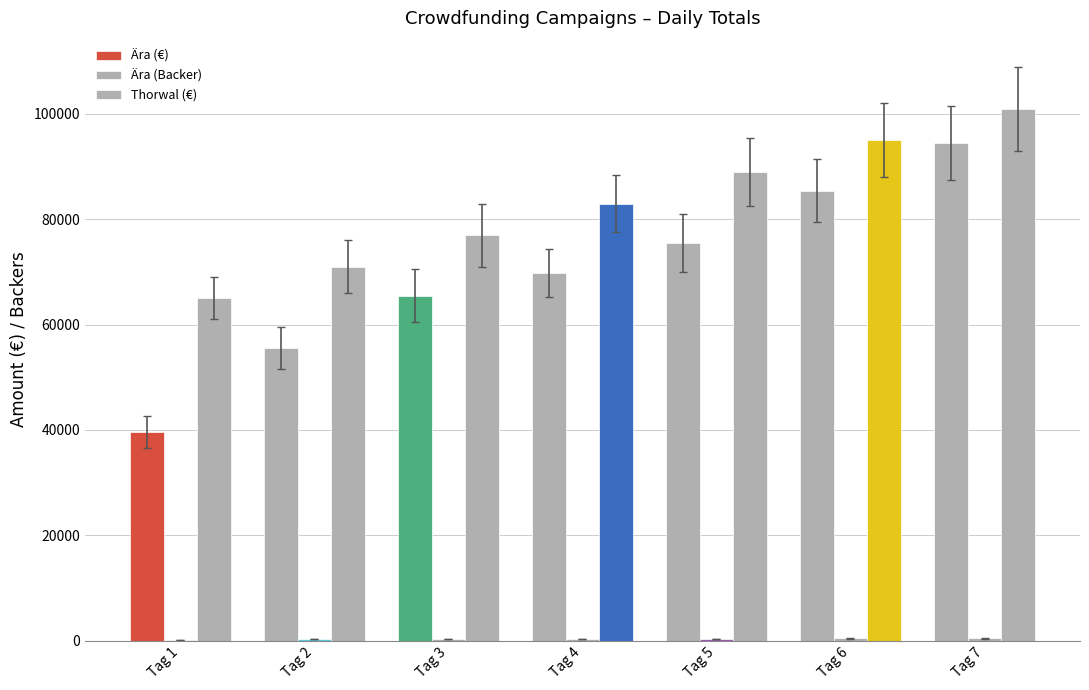

How many distinct data groups are displayed?

3